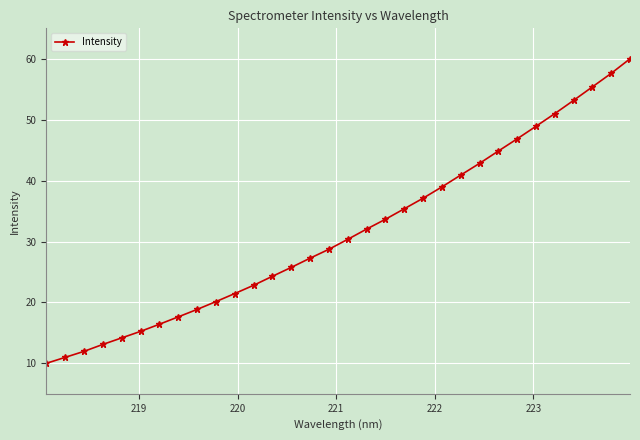

How many categories are shown in the chart?

32